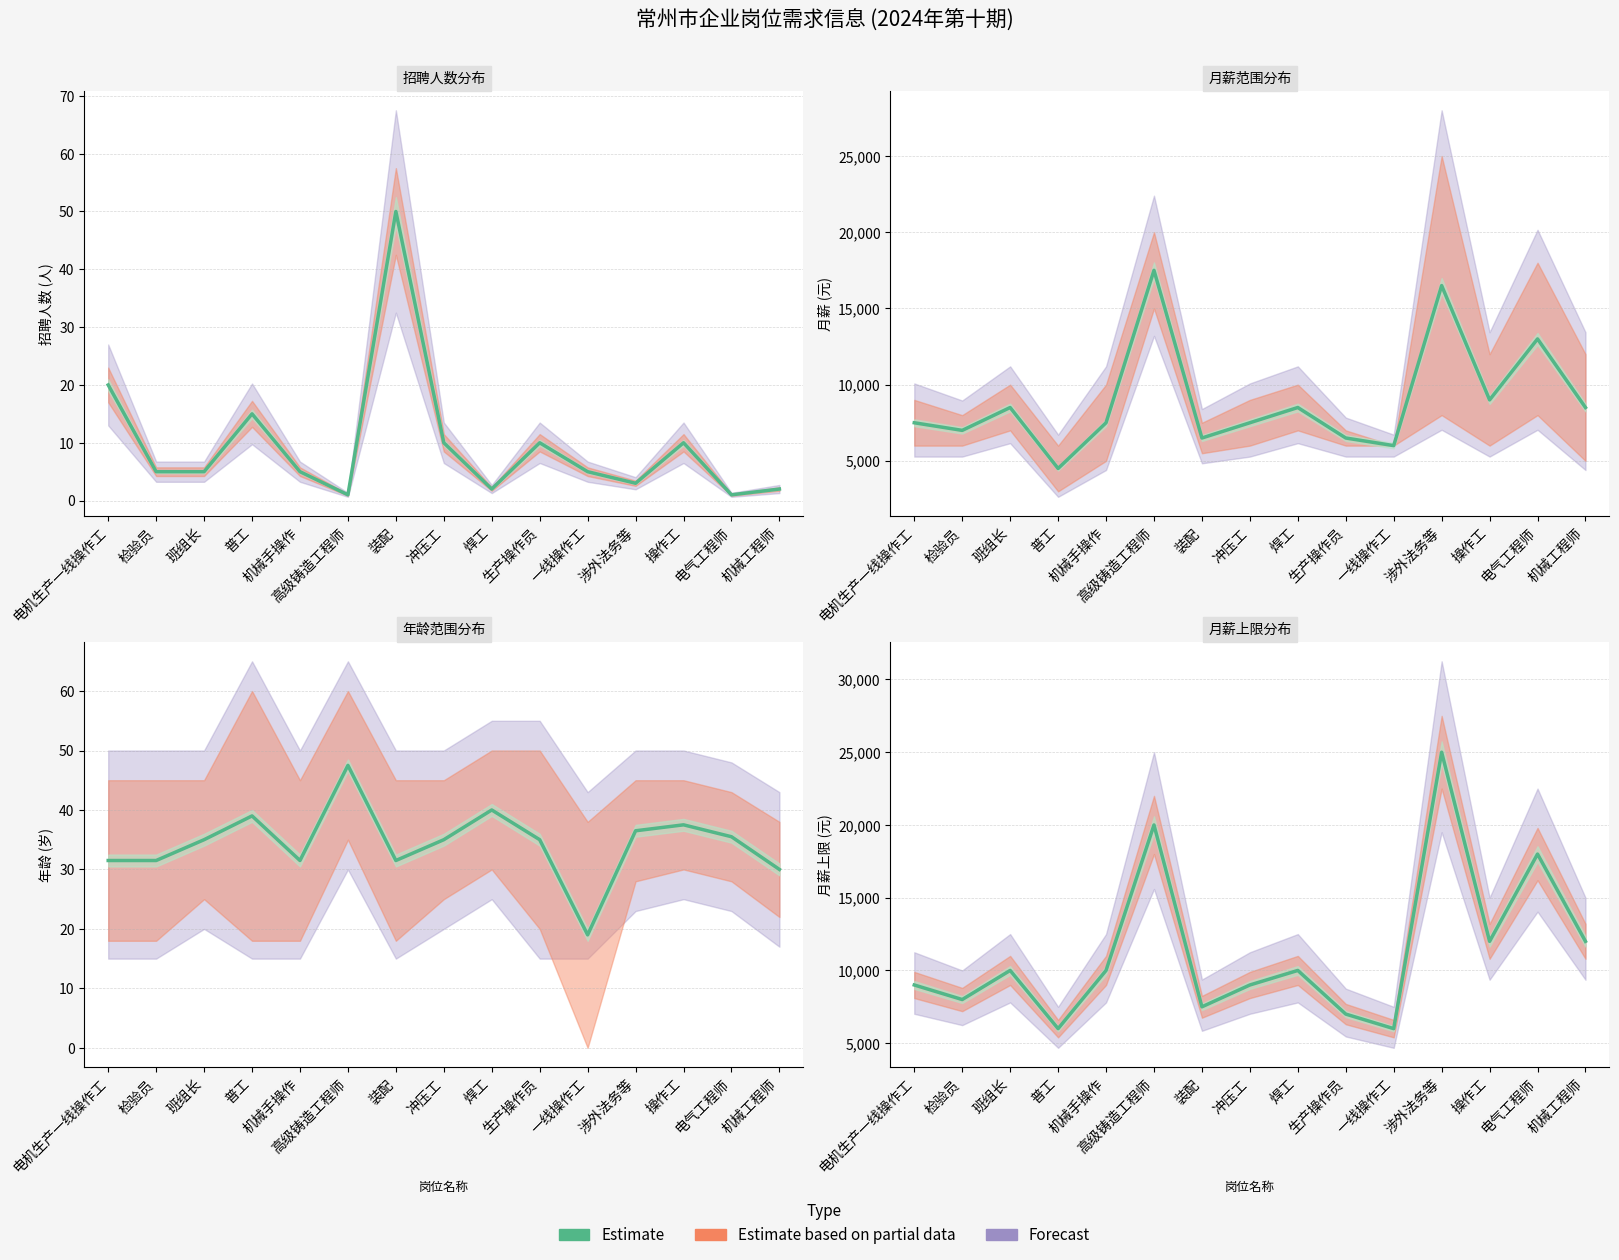

Reading left to right, extract all data points from this chart.

9000	8000	10000	6000	10000	20000	7500	9000	10000	7000	6000	25000	12000	18000	12000